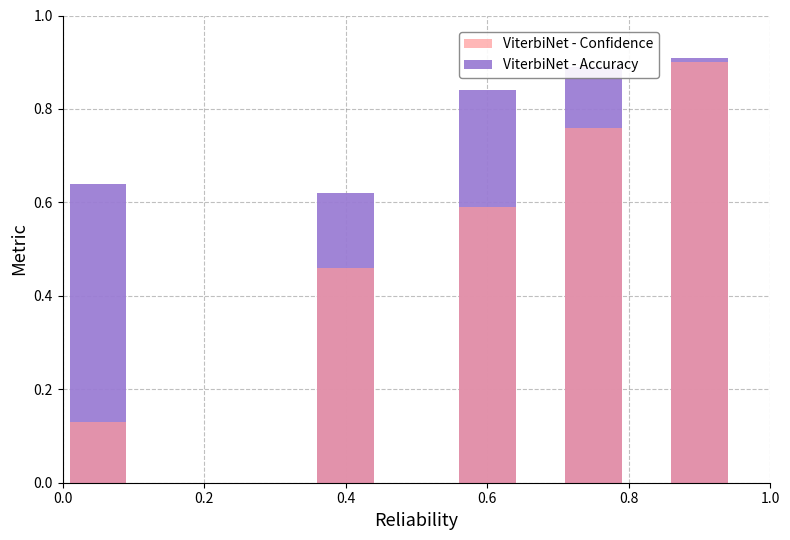

What is the difference between the ViterbiNet - Accuracy values at 0.8 and 0.0?

0.3